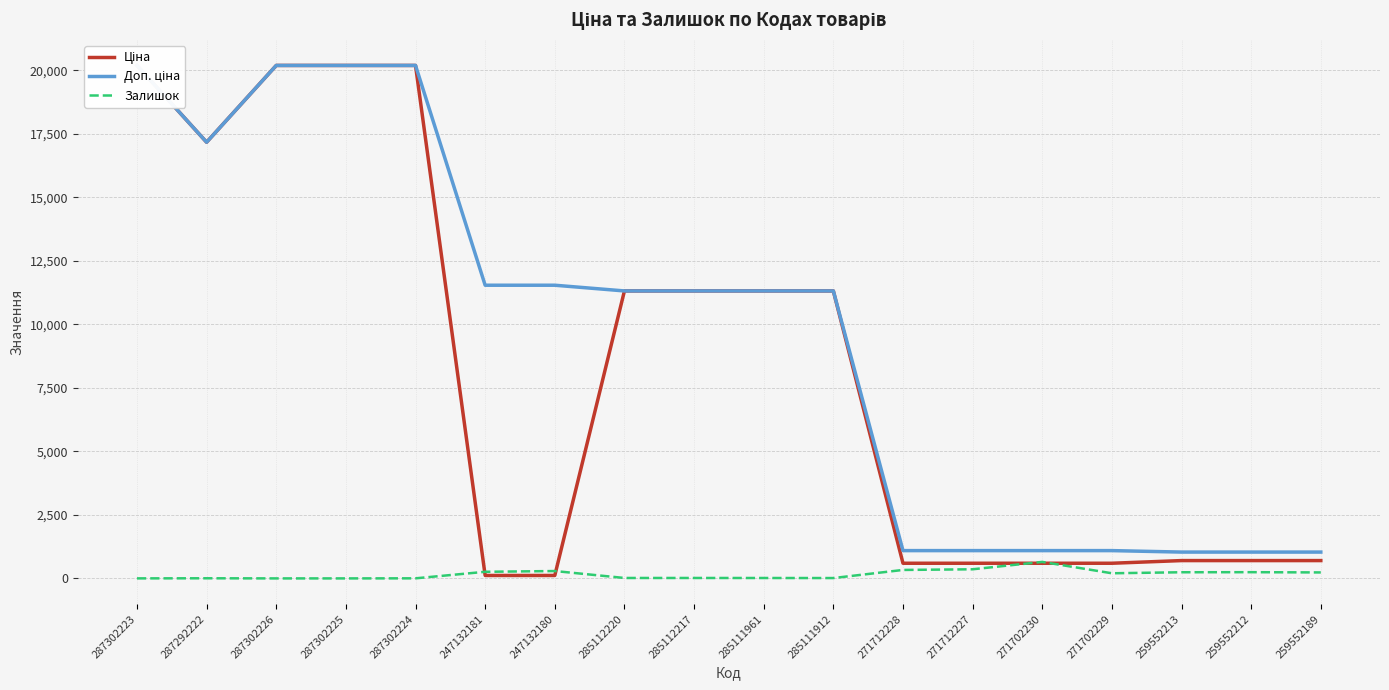

True or false: Ціна has more than 0 interior local peaks.

False